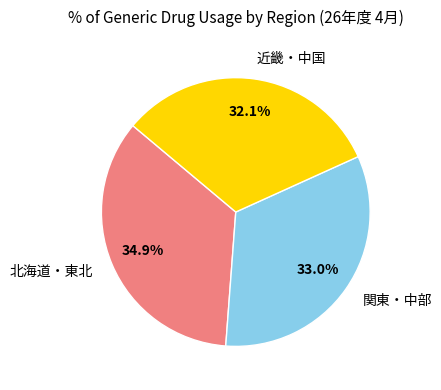

What percentage is NOT represented by 北海道・東北?

65.1%